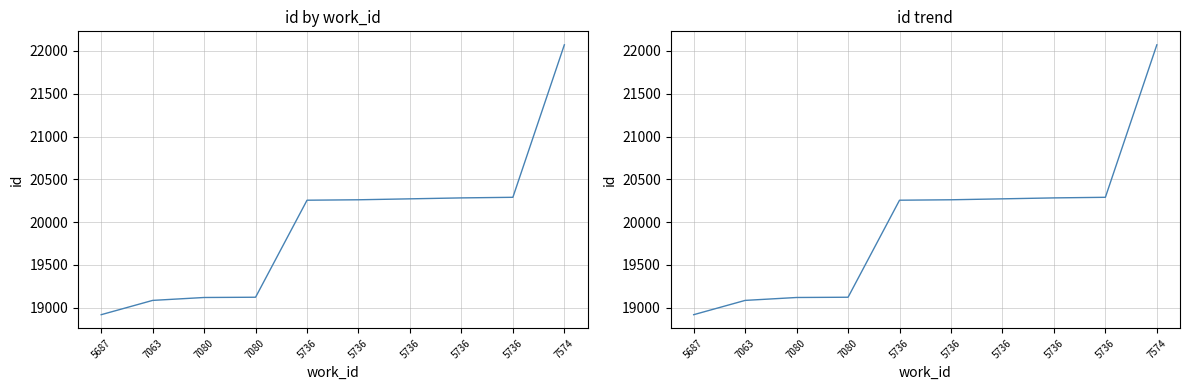

Which label corresponds to the largest value in the chart?

7574